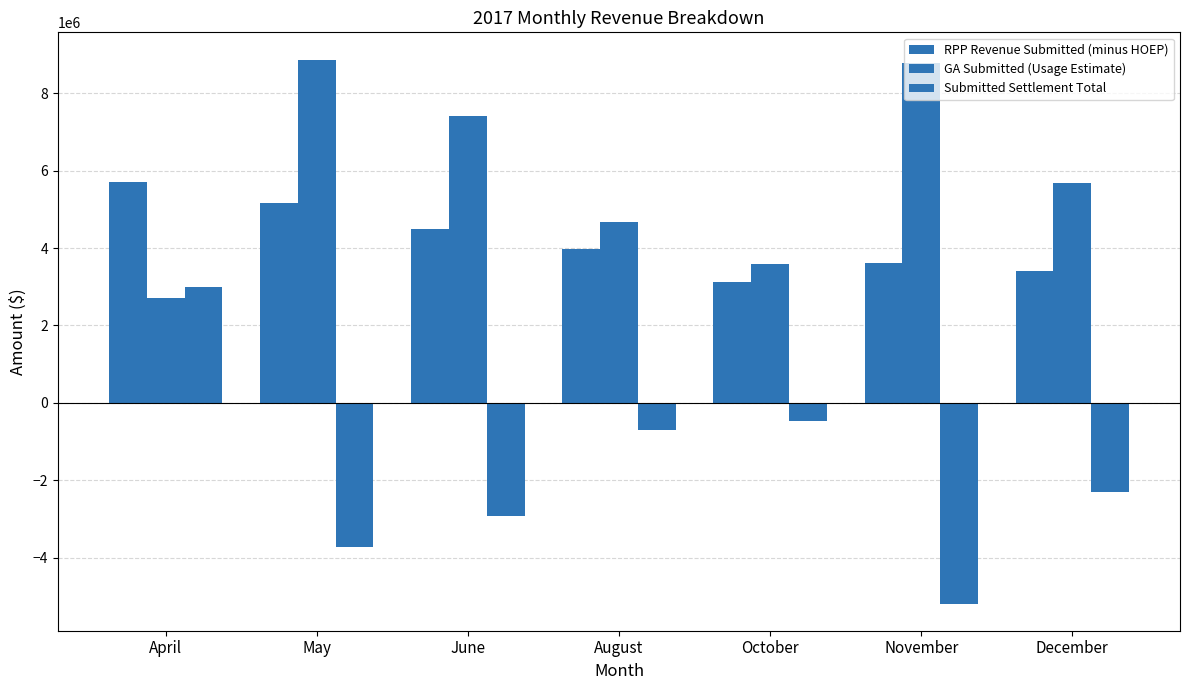

How many series are shown in this chart?

3